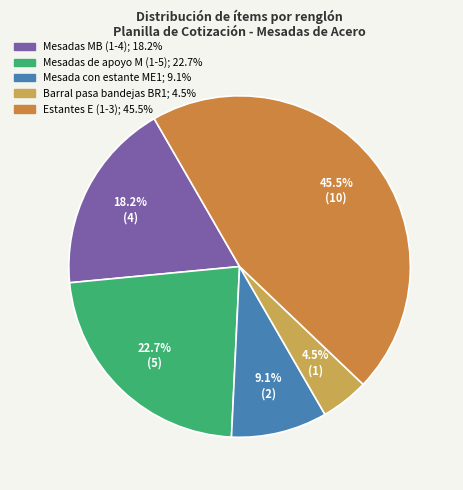

Is there a majority slice in this chart?

No